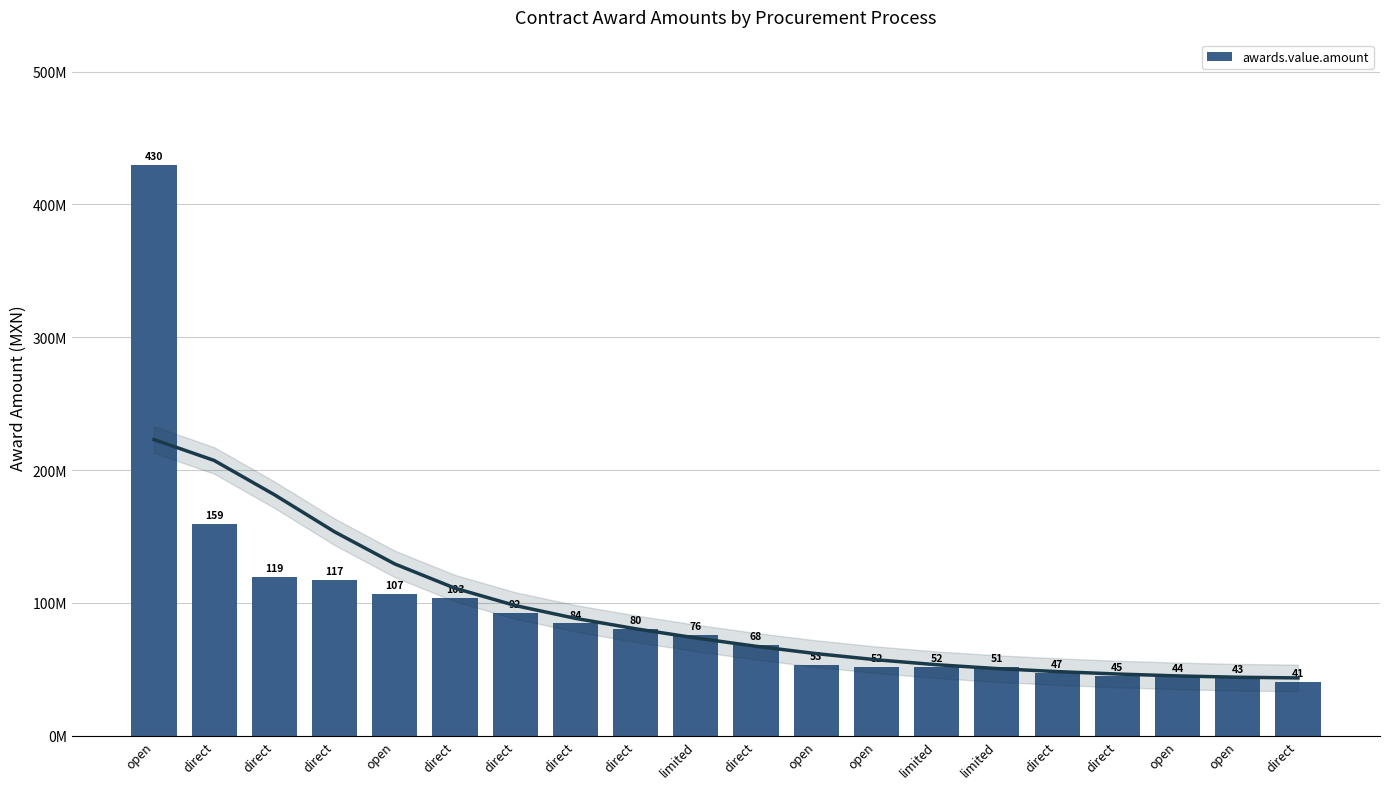

List the labels in order of value, largest first.

open, direct, direct, direct, open, direct, direct, direct, direct, limited, direct, open, open, limited, limited, direct, direct, open, open, direct